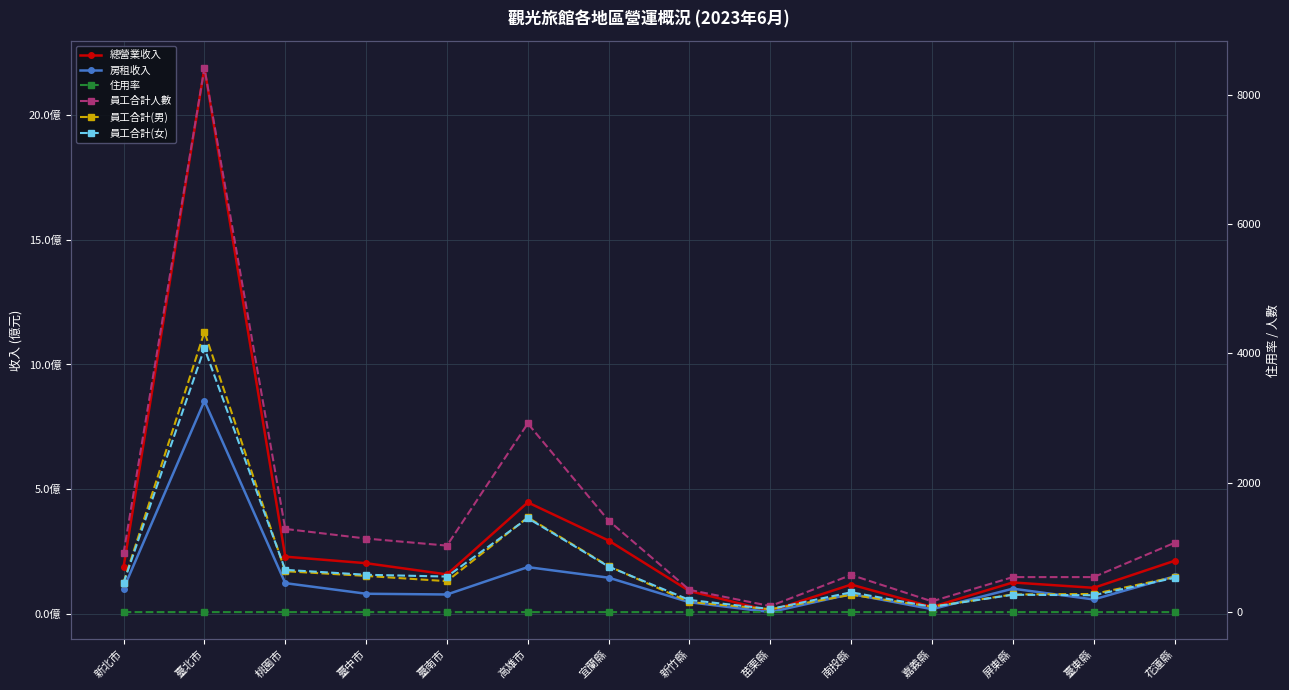

What is the average value of the 住用率 series?

0.6